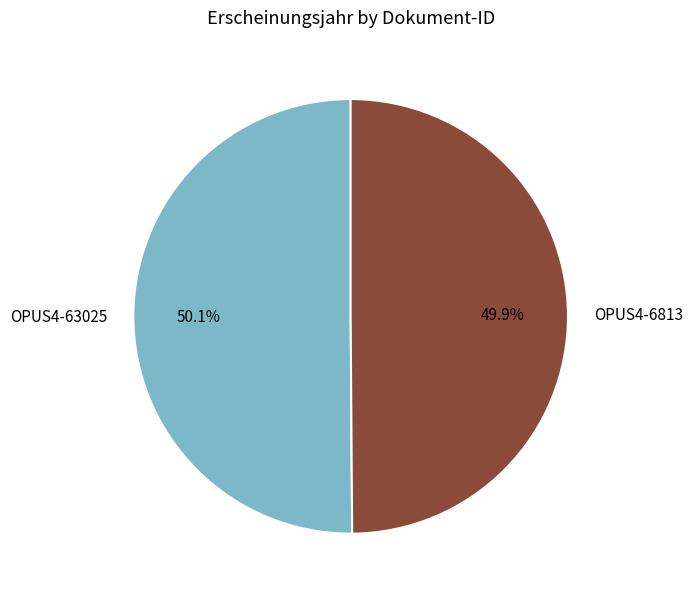

How many segments does this pie chart have?

2